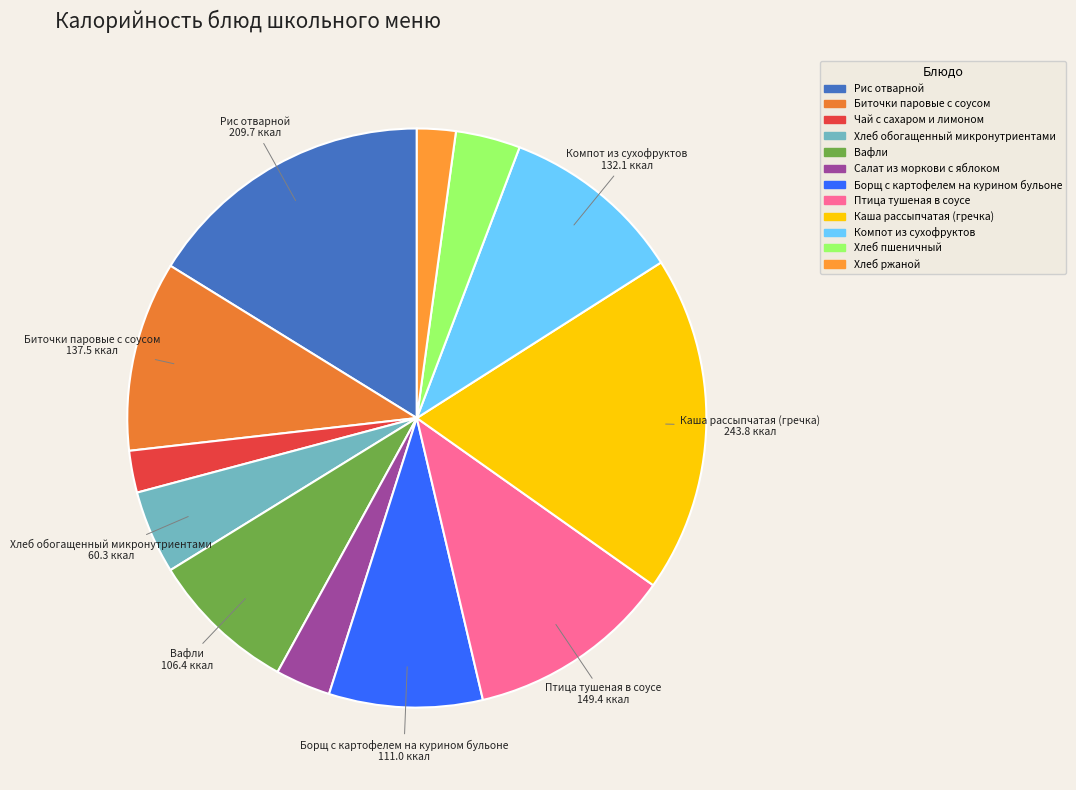

Count the number of slices in the pie.

12